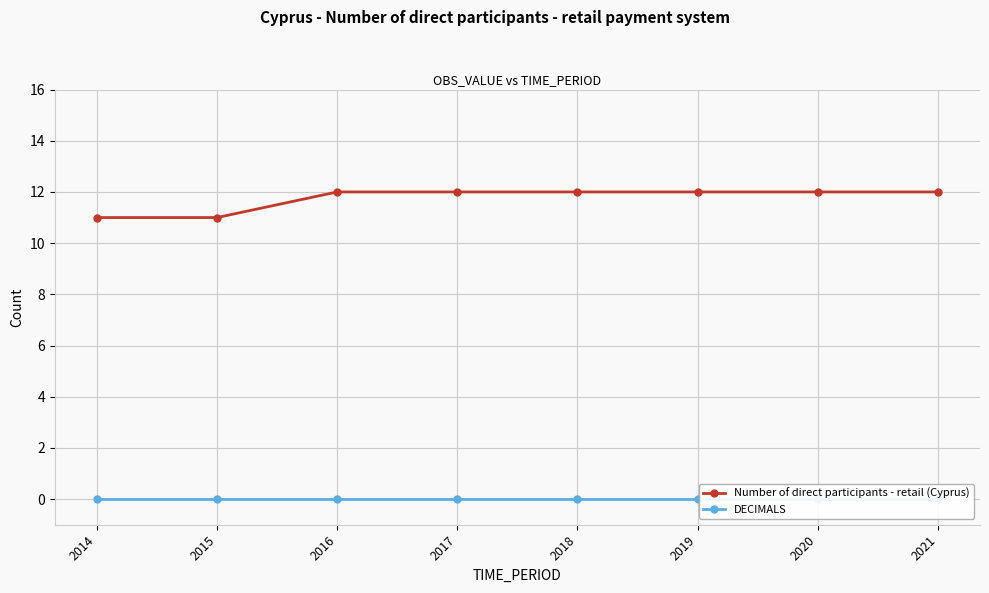

Rank the series by their average value, from lowest to highest.

DECIMALS, Number of direct participants - retail (Cyprus)